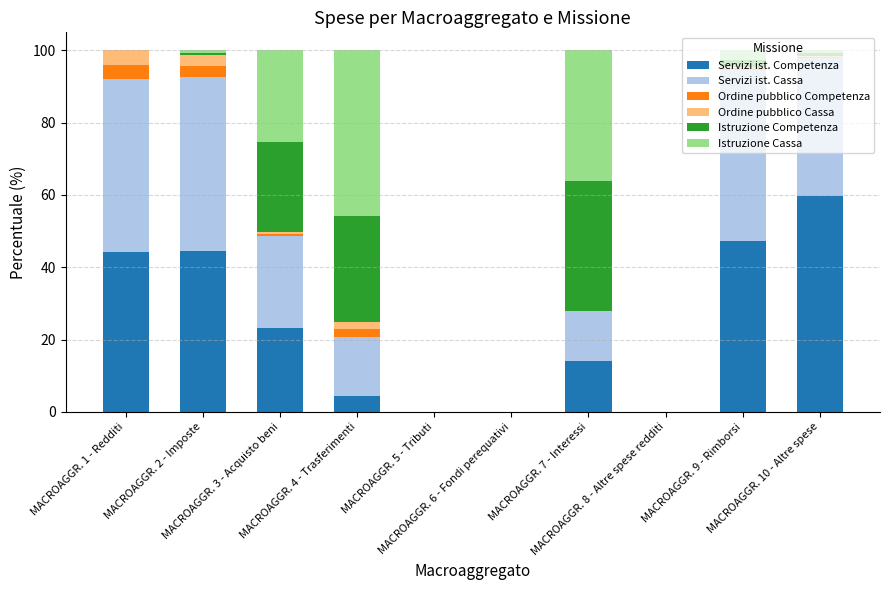

What is the sum of all Servizi ist. Competenza values?

237.1